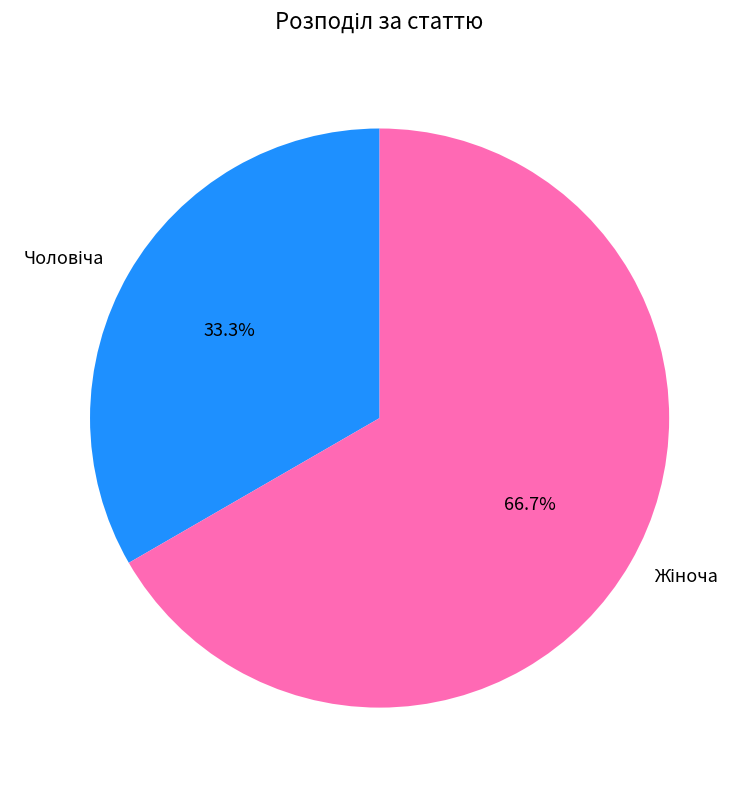

Does any single category account for the majority?

Yes